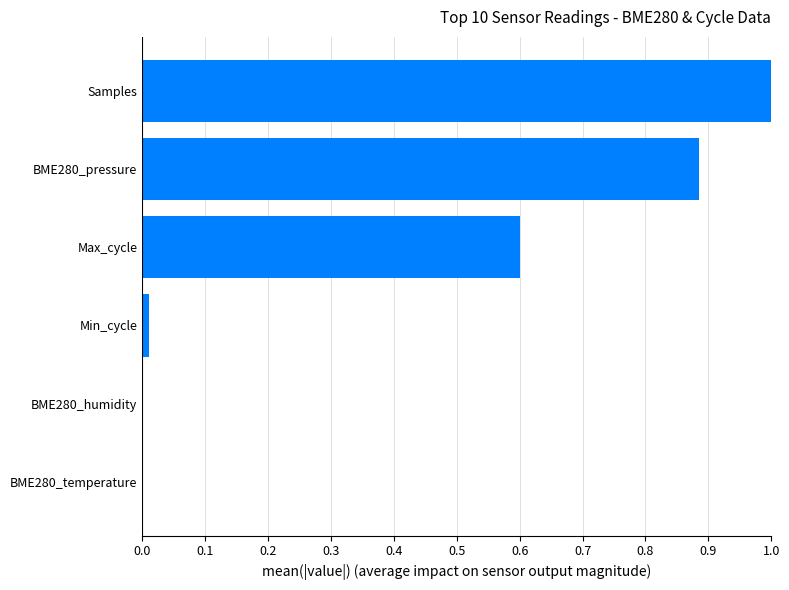

Is it true that the value at Max_cycle is 0.6?

True